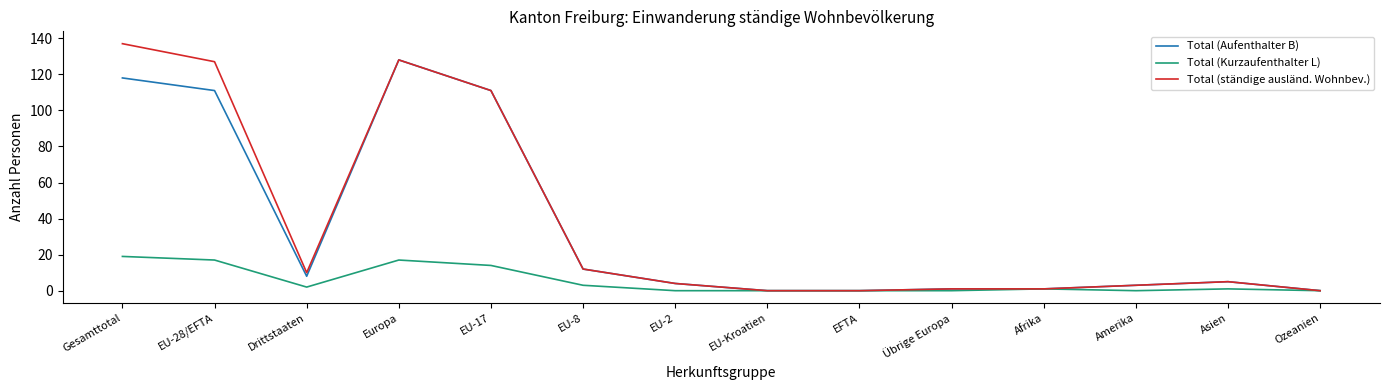

What is the maximum value for Total (ständige ausländ. Wohnbev.)?

137